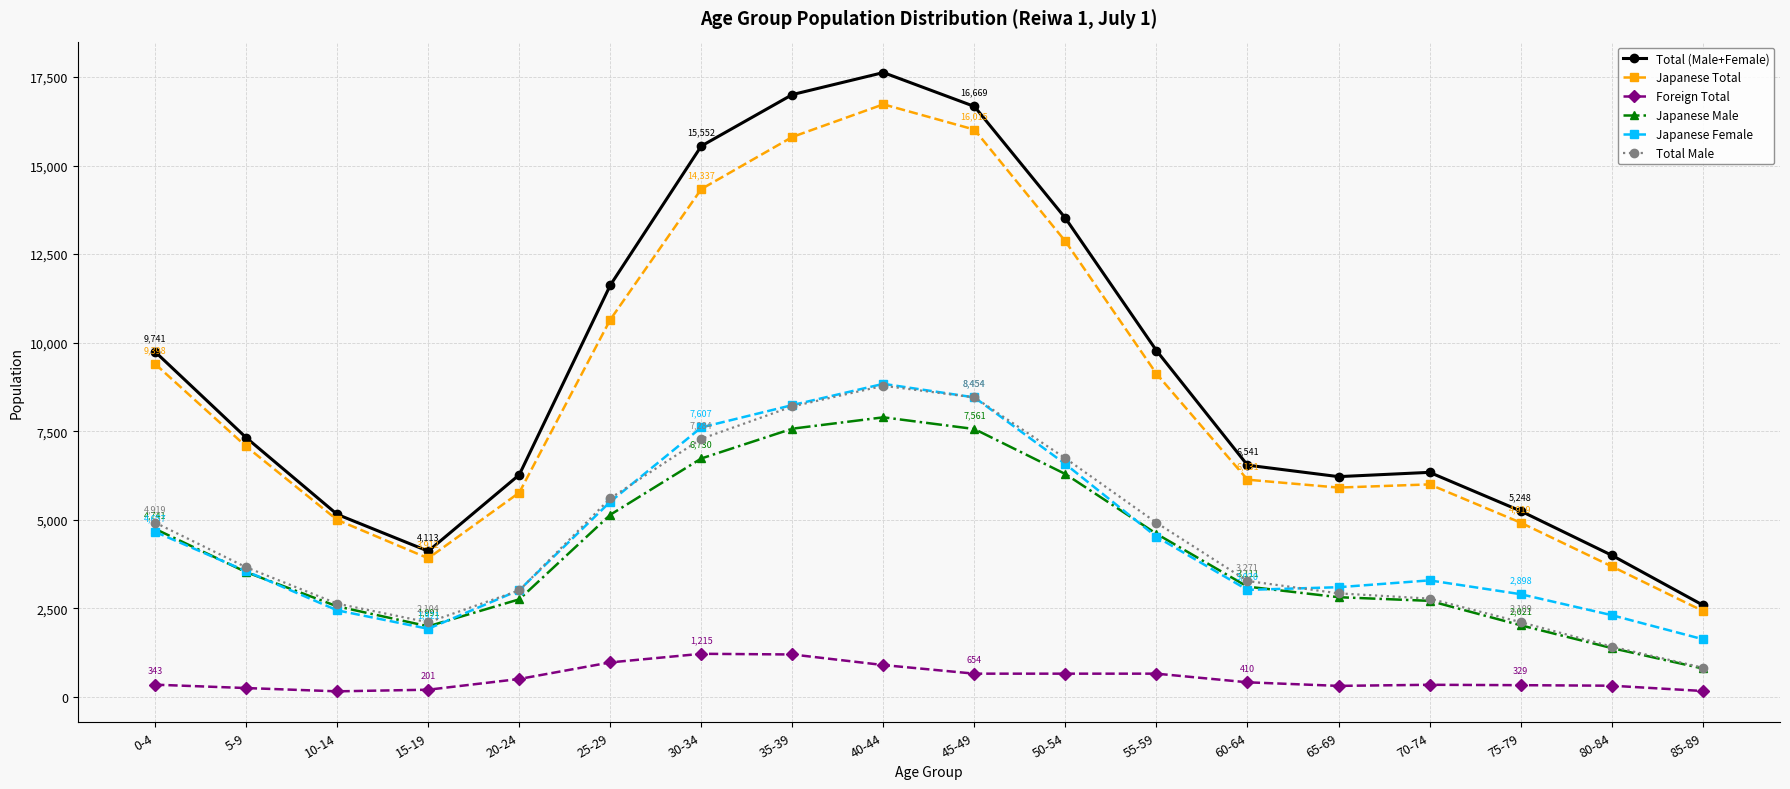

What is the label of the 6th point from the left?

25-29